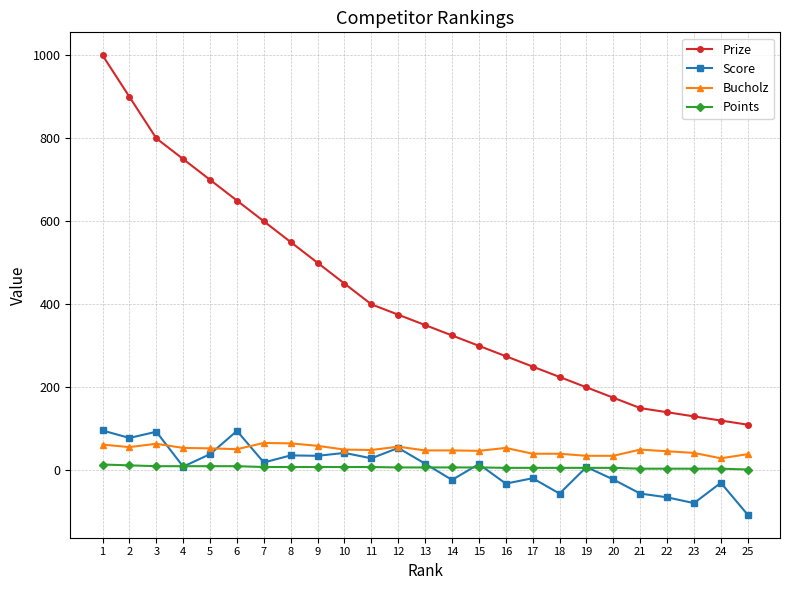

True or false: Score has more than 2 interior local peaks.

True